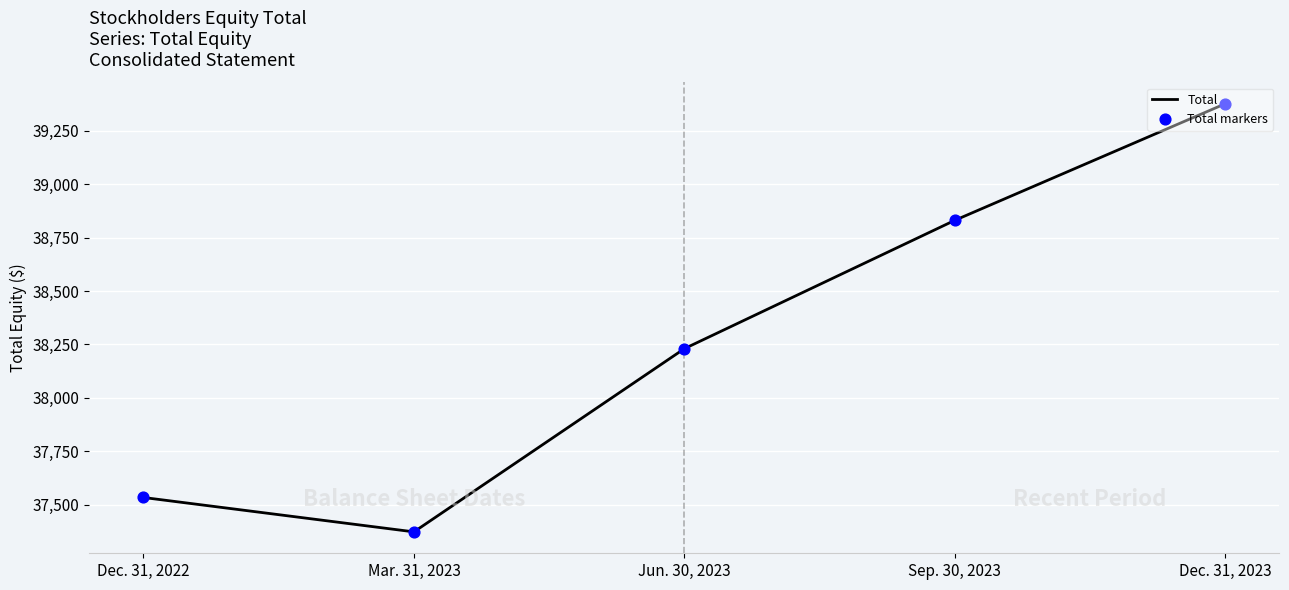

Which has a higher value, Jun. 30, 2023 or Dec. 31, 2022?

Jun. 30, 2023